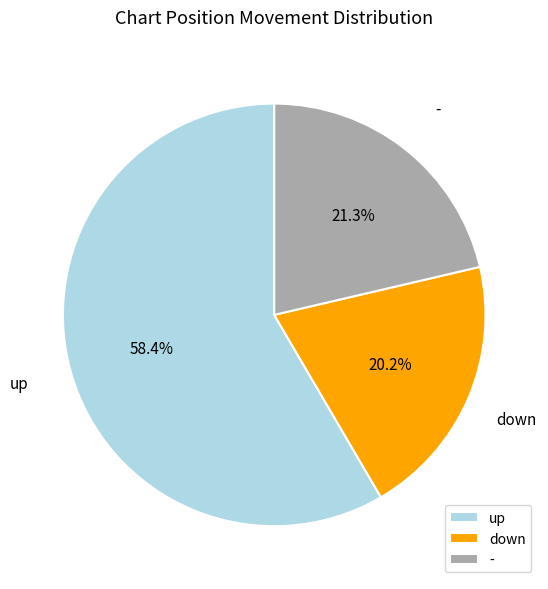

Is there a majority slice in this chart?

Yes